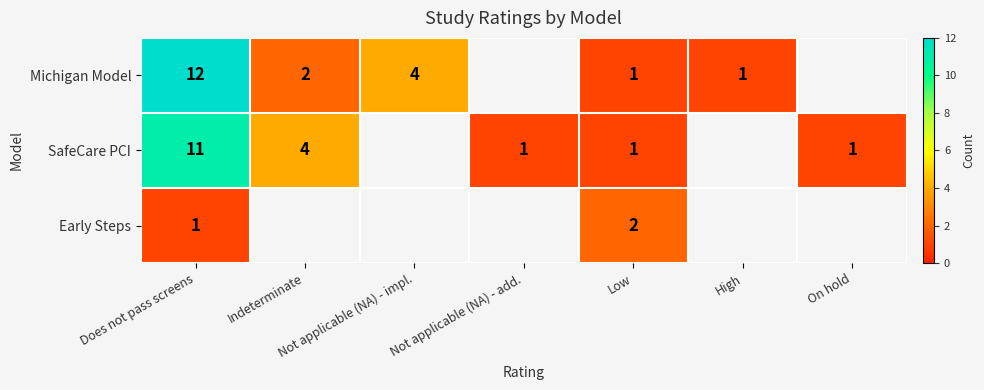

What is the greatest value displayed?

12.0